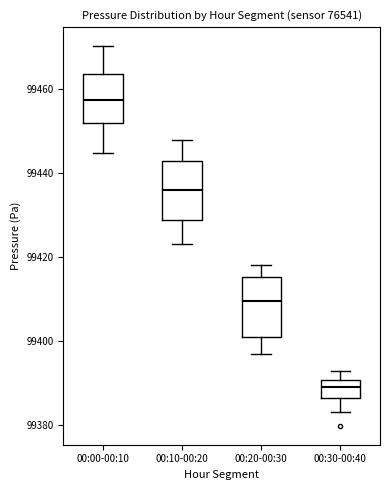

Reading left to right, read every box against the y-axis: the position of its median line, the range the box covers, and the ends of its whiskers. The values are not printed on the chart, so give them approximately, as read against the axis.

00:00-00:10: median 99458, box 99452 to 99464, whiskers 99444 to 99470
00:10-00:20: median 99436, box 99428 to 99442, whiskers 99424 to 99448
00:20-00:30: median 99410, box 99400 to 99416, whiskers 99396 to 99418
00:30-00:40: median 99390 (inside the box), box 99386 to 99390, whiskers 99384 to 99392